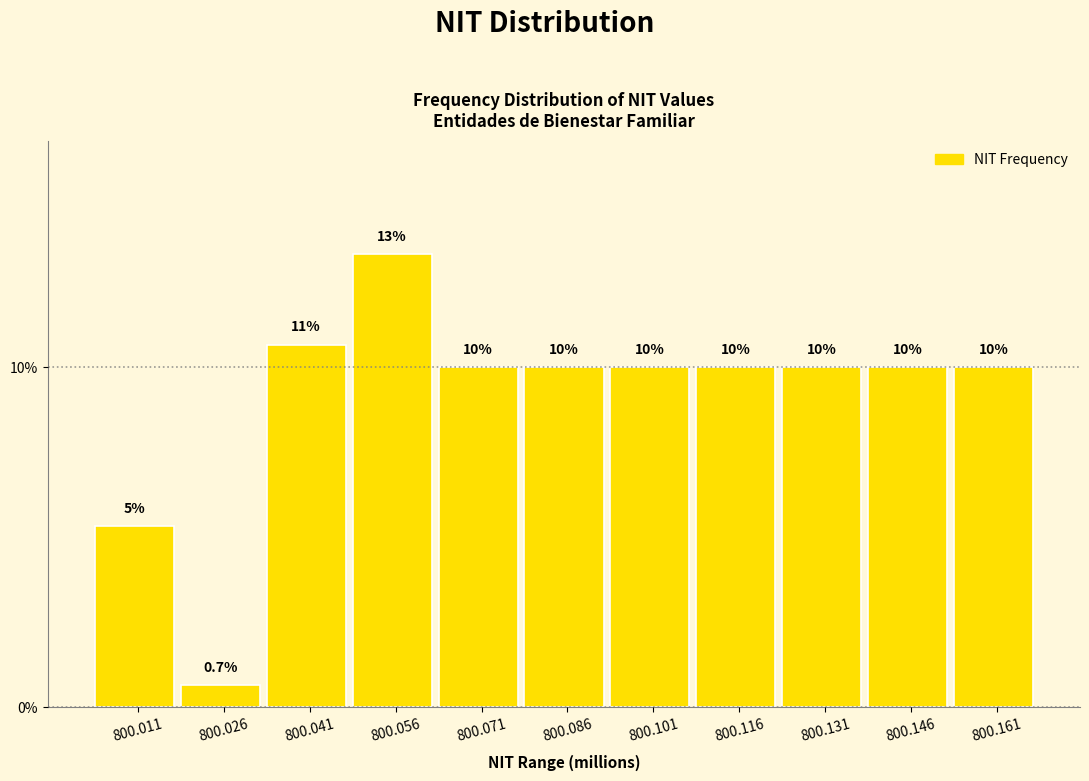

What is the maximum value shown in the chart?

13.3